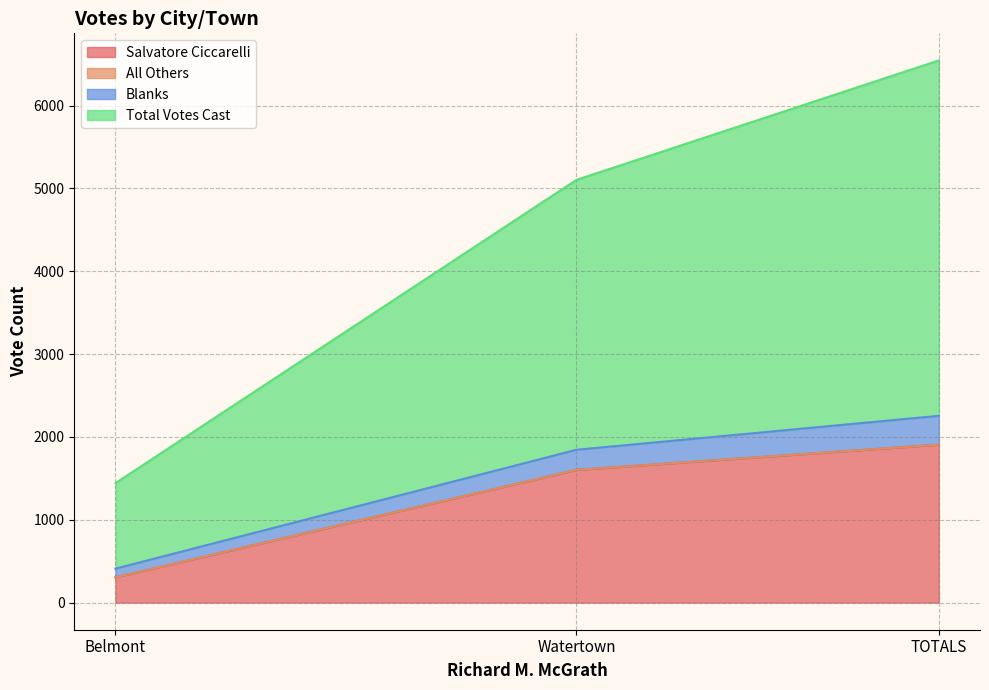

Rank the categories by Salvatore Ciccarelli value from lowest to highest.

Belmont, Watertown, TOTALS